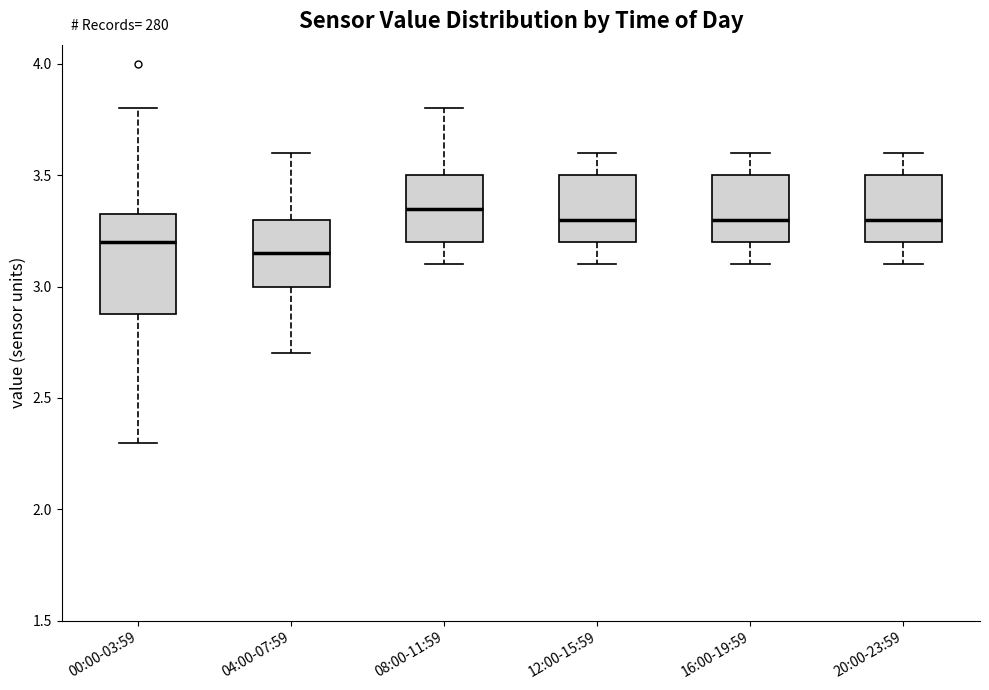

Where is the lower edge of the box for 04:00-07:59 on the y-axis? The values are not printed on the chart, so give them approximately, as read against the axis.

3.00